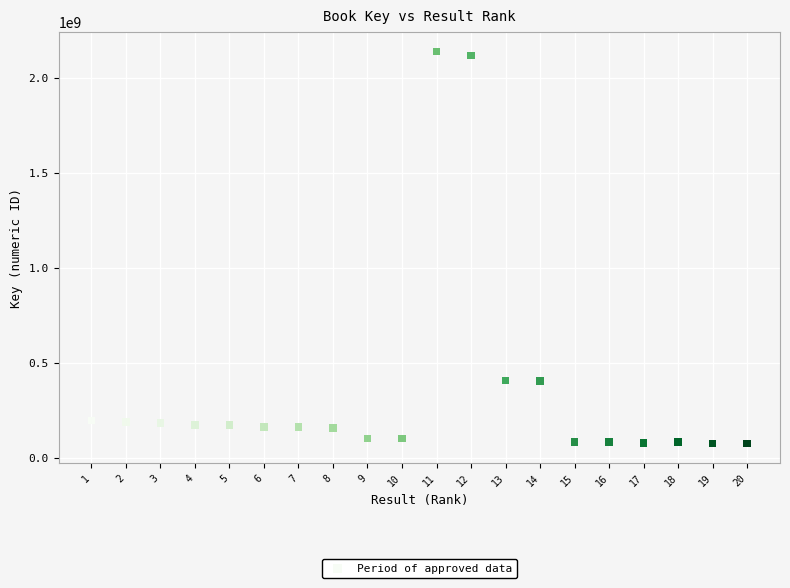

What is the range of Y values (max minus min)?

2062597744